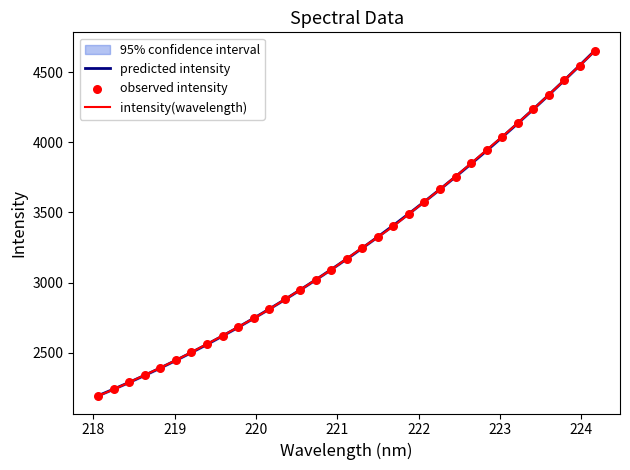

What is the minimum value for intensity(wavelength)?

2191.5